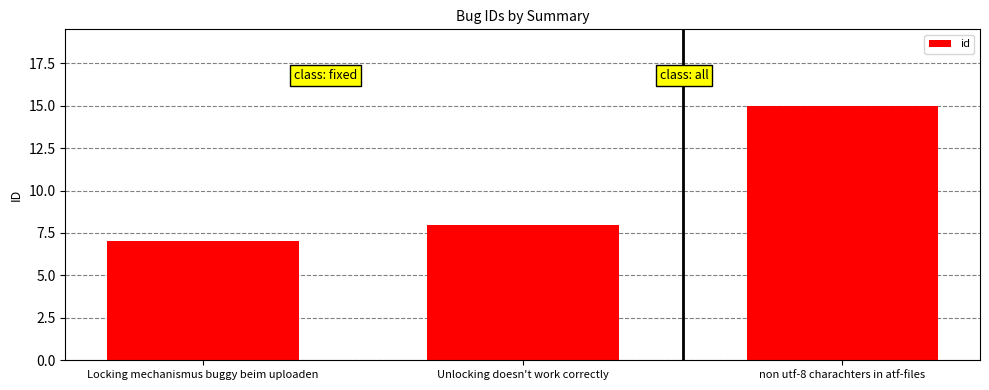

Count the values in the range 7 to 15.

3